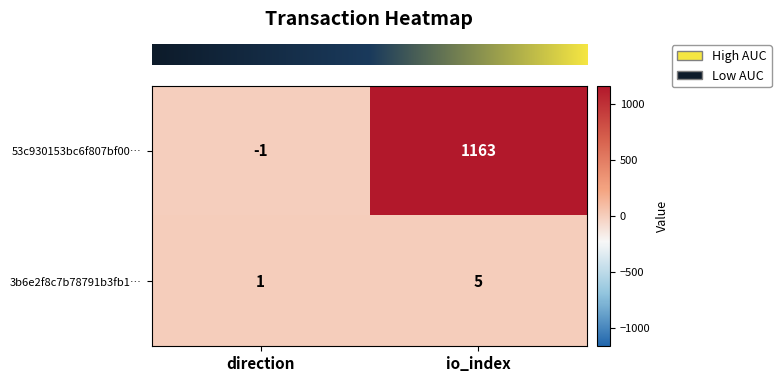

Which series changed the most between direction and io_index?

53c930153bc6f807bf00…